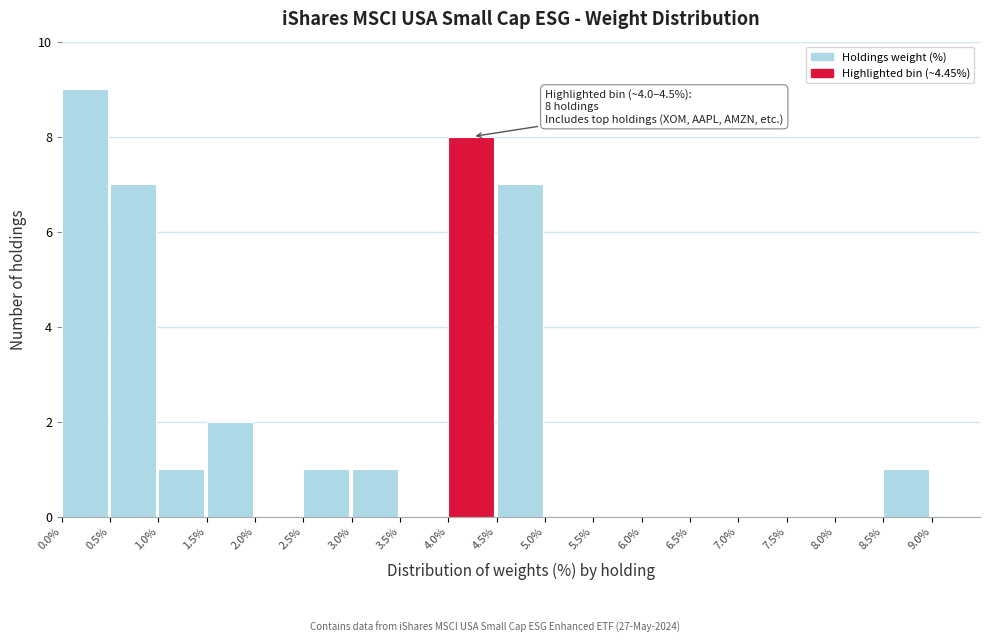

Which range on the x-axis has the tallest bar?

0.0 to 0.5